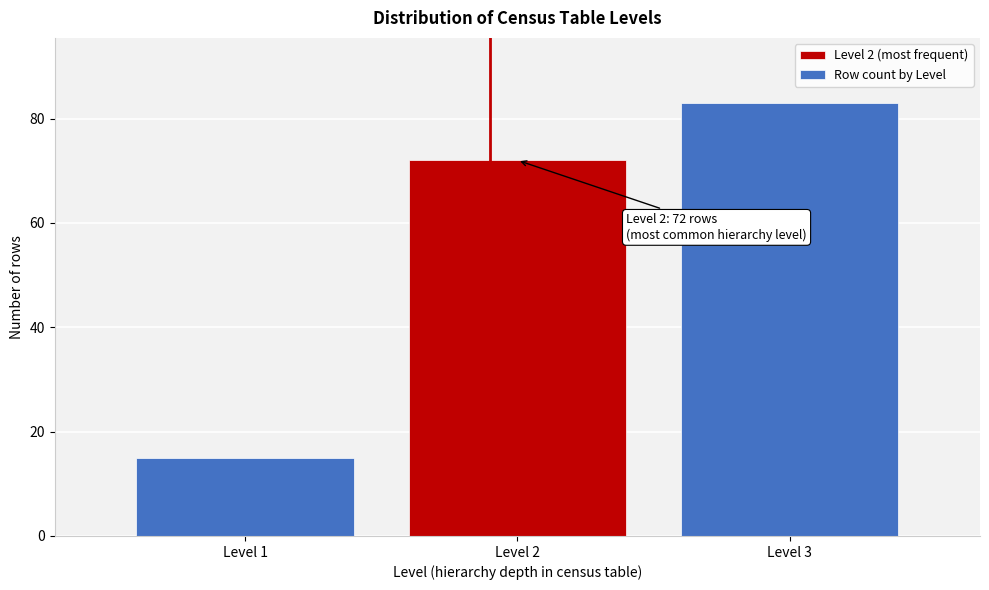

Reading right to left, transcribe all the data shown in this chart.

83	72	15